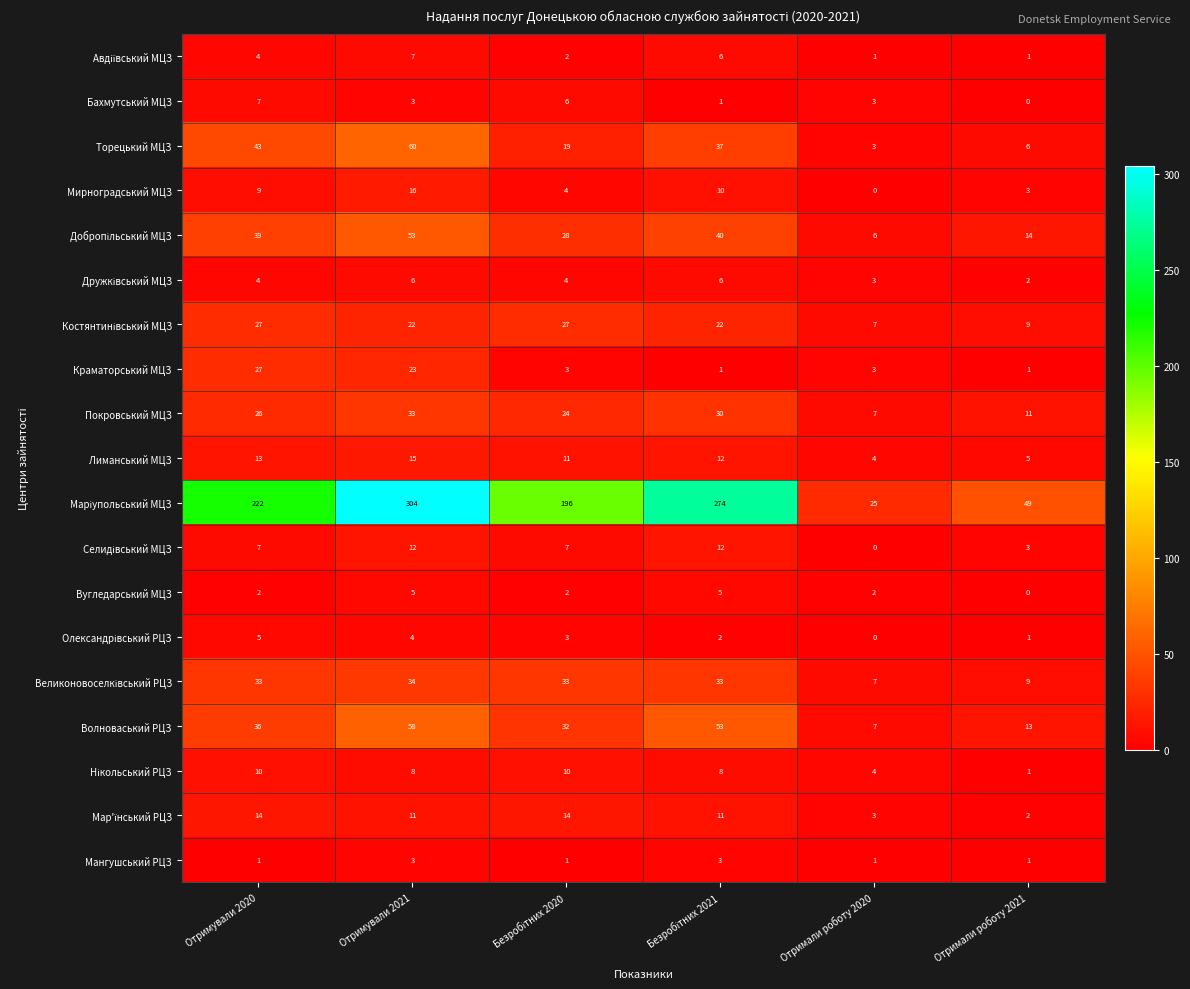

Where does the Краматорський МЦЗ series first go above 3?

Отримували 2020